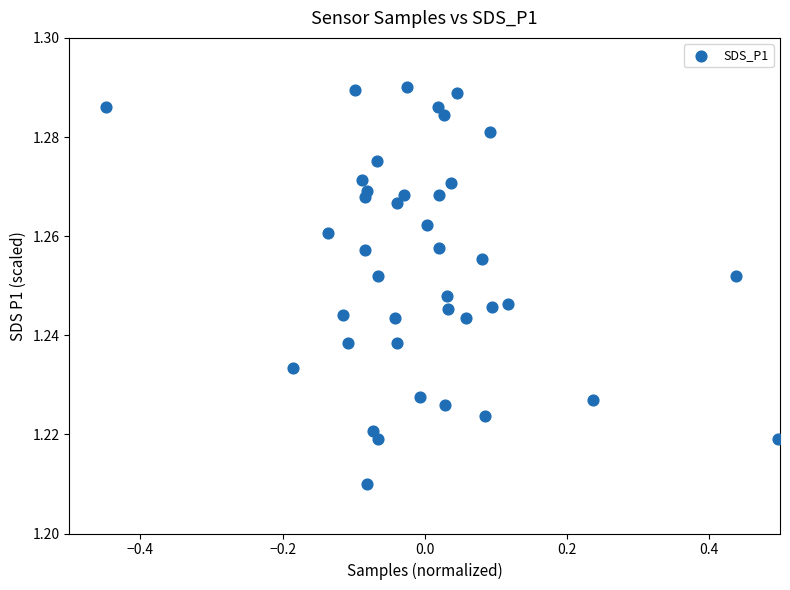

What is the range of X values (max minus min)?

0.9